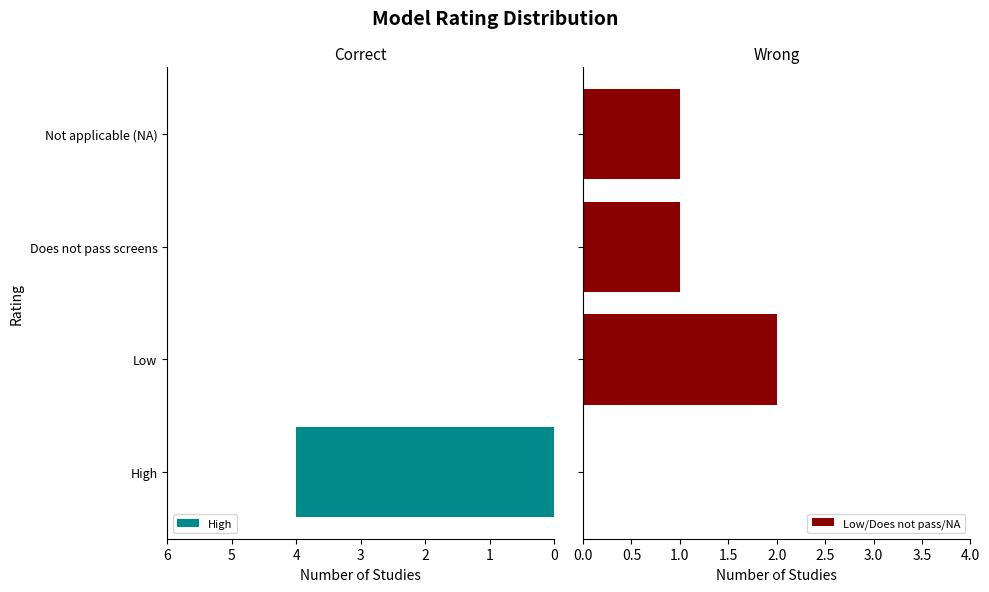

True or false: High has a value of 0 at Low.

True